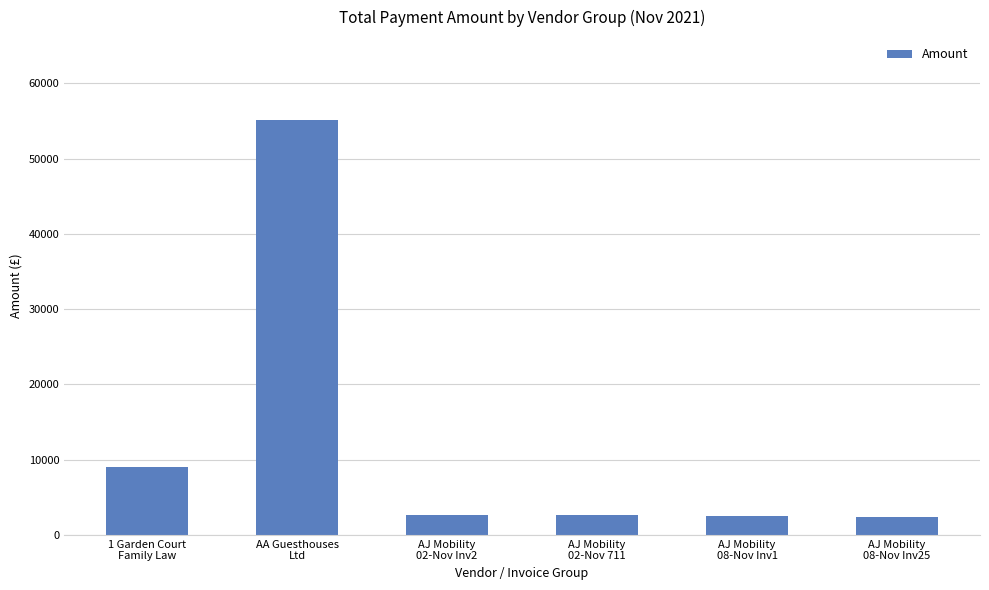

What is the minimum value shown in the chart?

2368.0